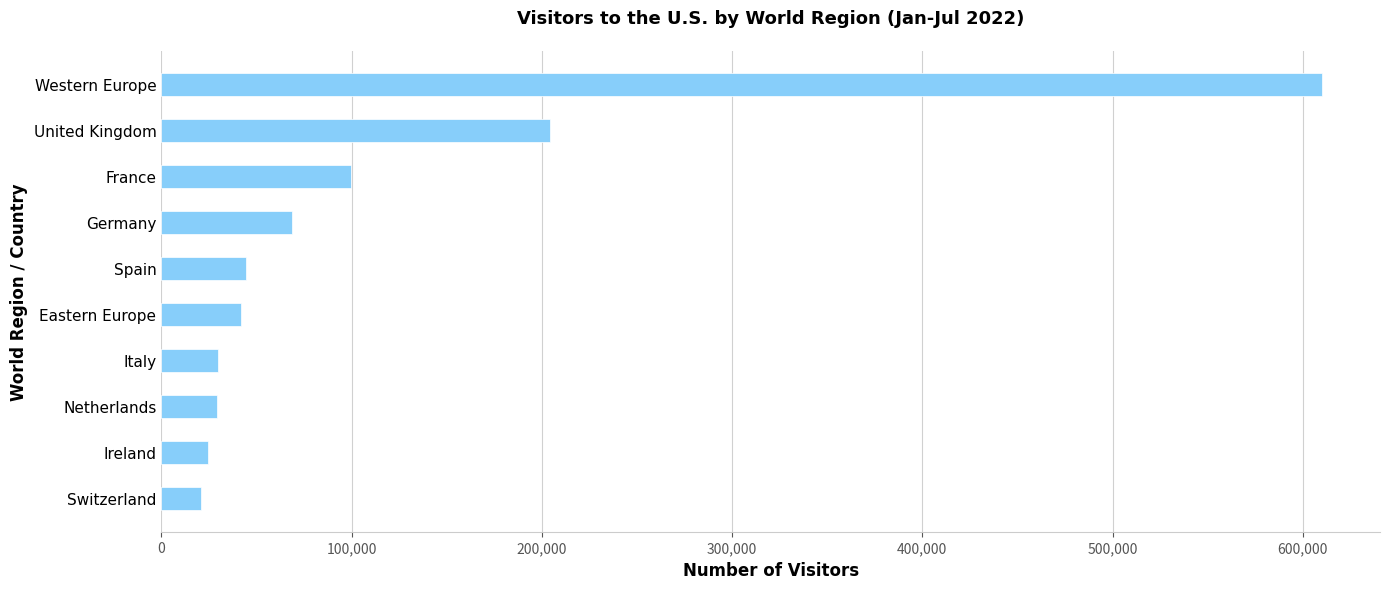

Where is the data nearest to the value 315551?

United Kingdom